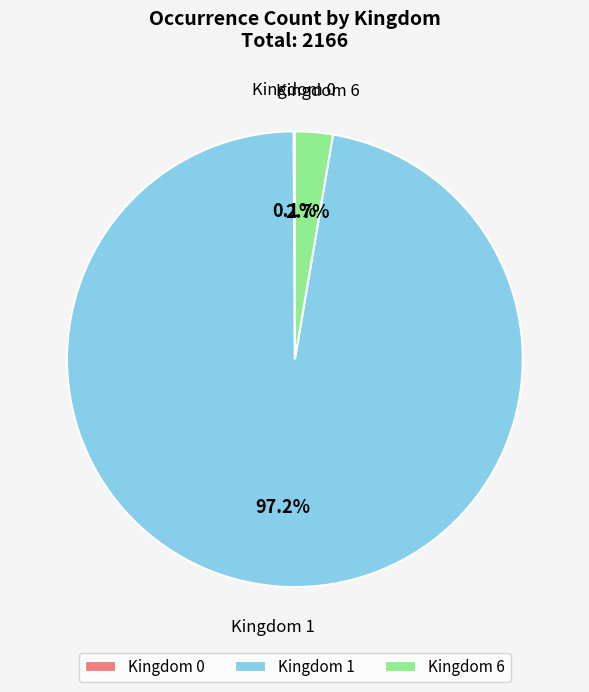

Does Kingdom 1 represent more than half of the total?

Yes